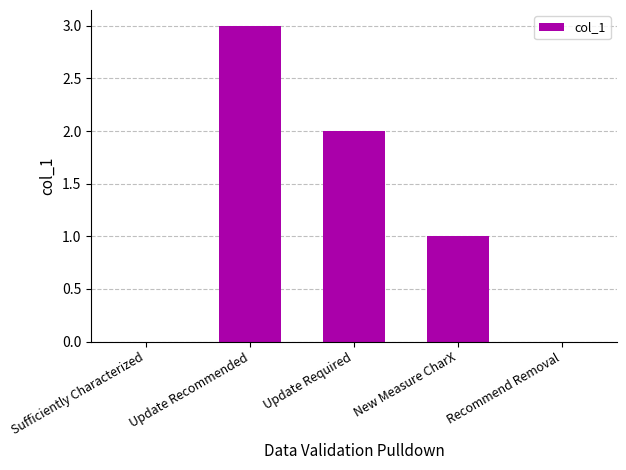

Are the bars horizontal?

No